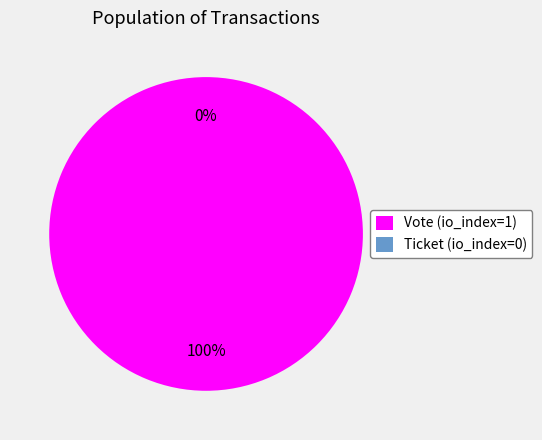

Which category has the smallest portion of the pie?

Ticket (io_index=0)